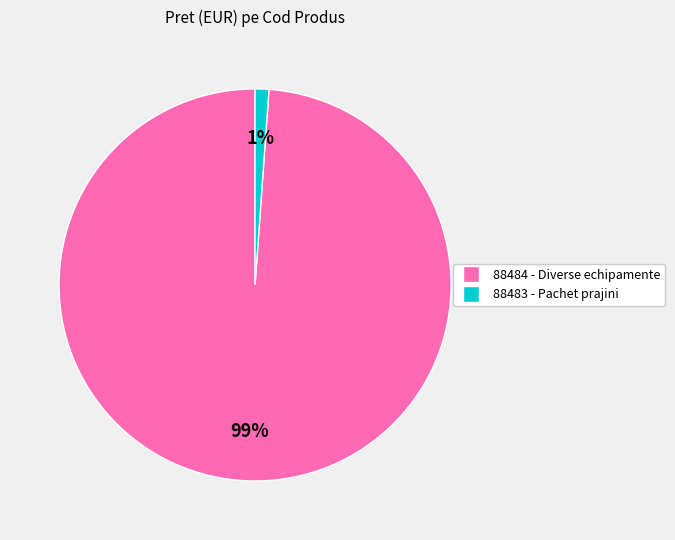

To the nearest percent, what is the average slice percentage?

50%